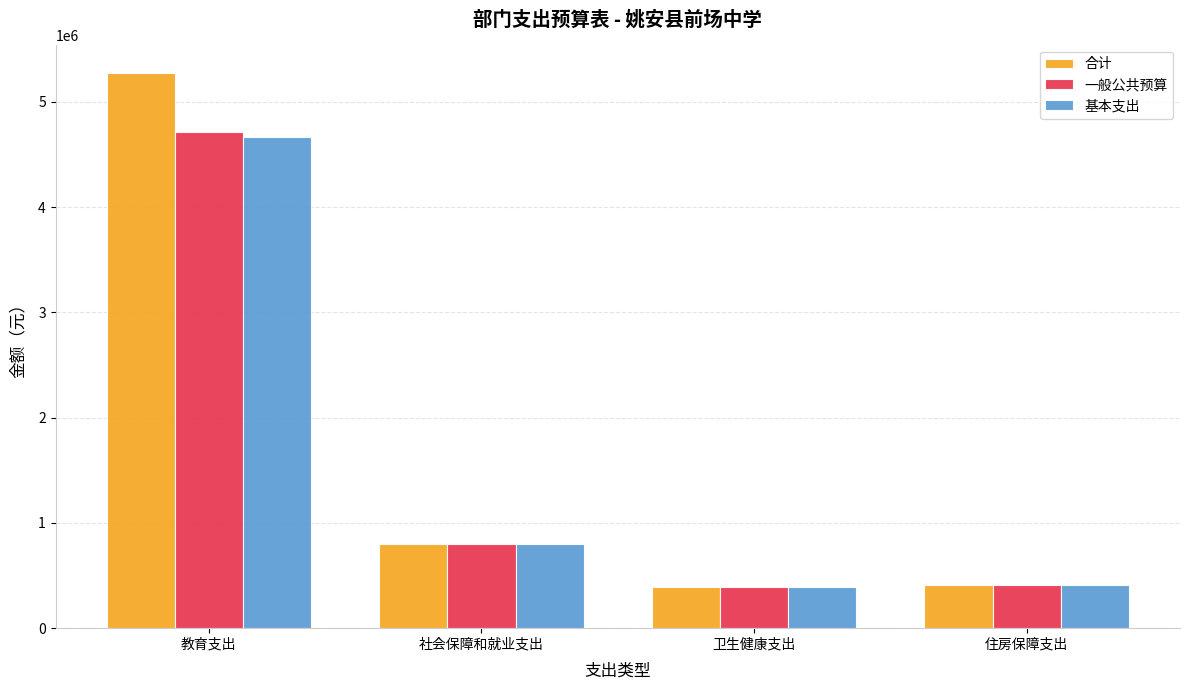

Which label corresponds to the largest value in the chart?

教育支出